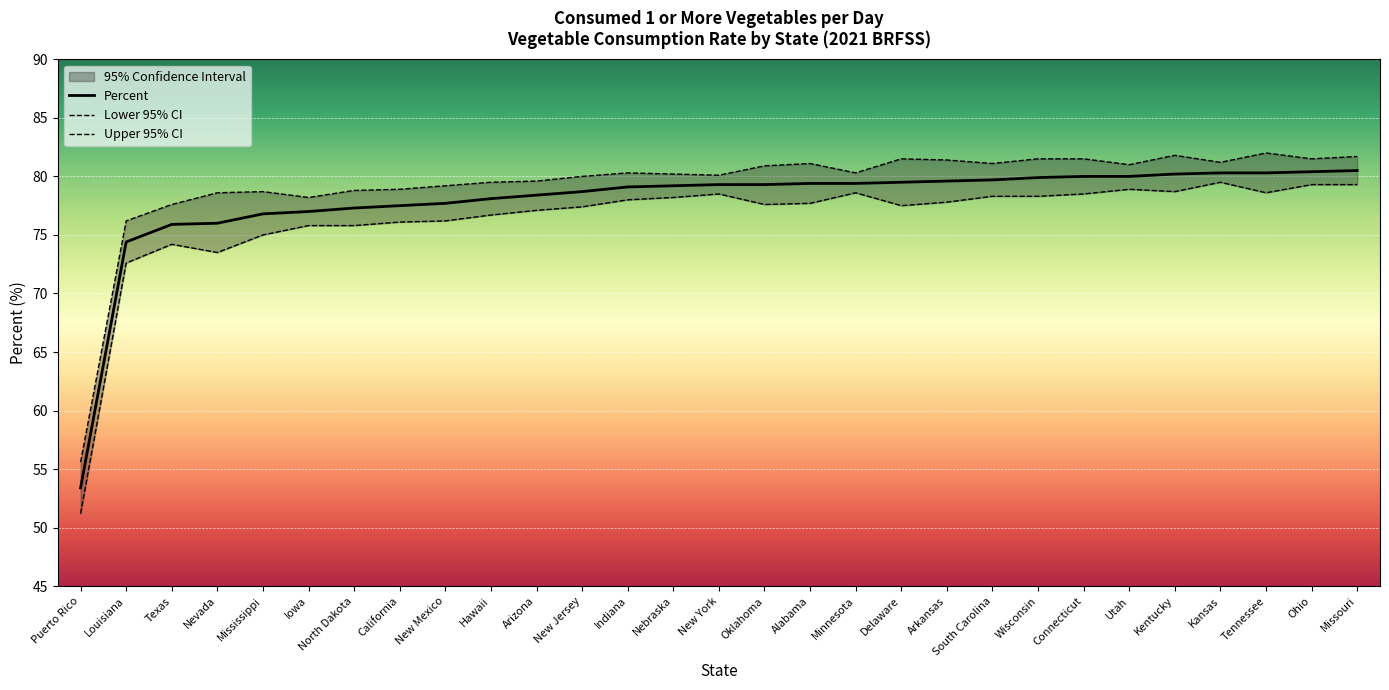

In Lower 95% CI, how many points are higher than both neighbors (excluding endpoints)?

5